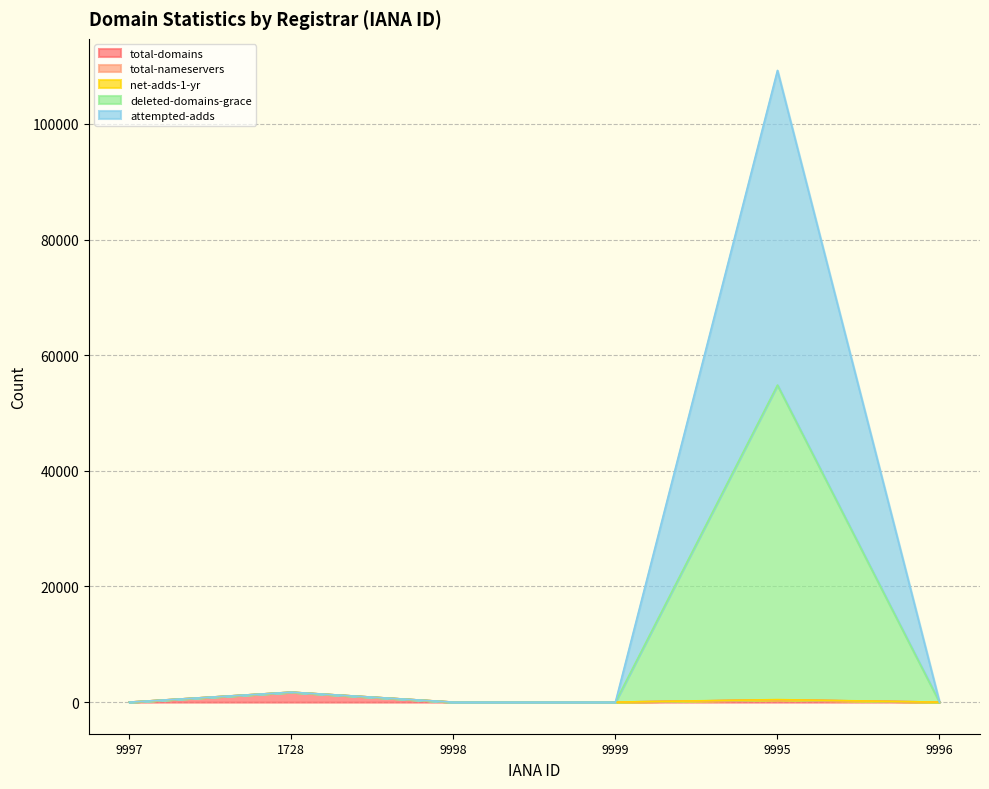

What is the average value of the deleted-domains-grace series?

9425